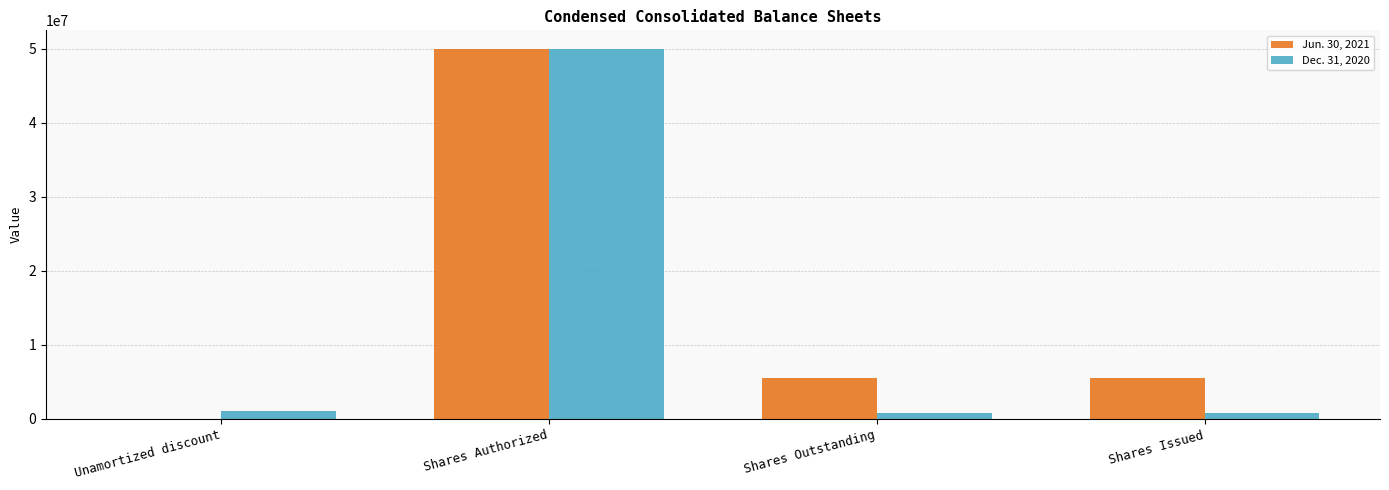

How many Jun. 30, 2021 values are between 5476918 and 50000000?

3